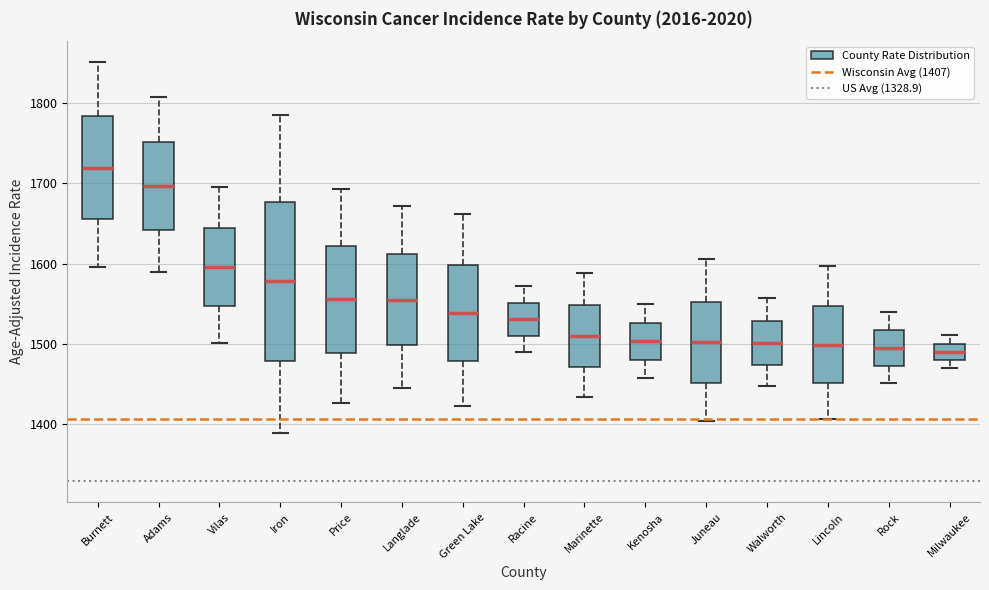

Which box is the tallest, from its lower edge to its upper edge?

Iron